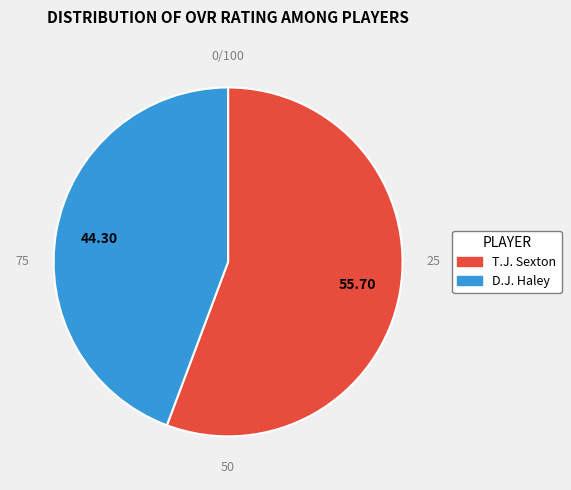

Which slice is the largest?

T.J. Sexton